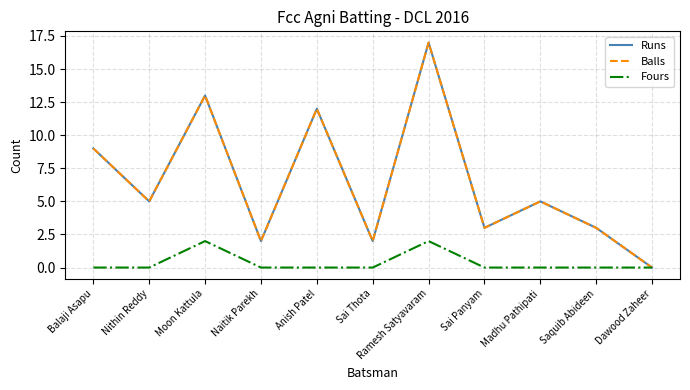

True or false: Balls has a value of 1 at Nithin Reddy.

False